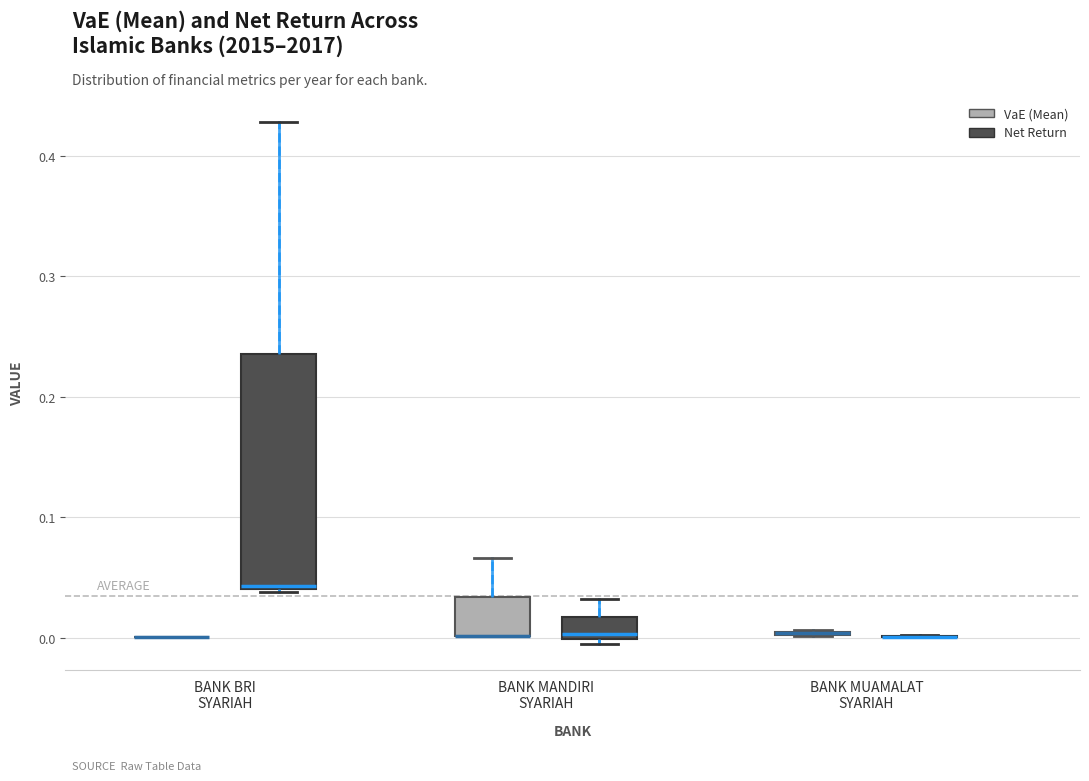

Reading left to right, read every box against the y-axis: the position of its median line, the range the box covers, and the ends of its whiskers. The values are not printed on the chart, so give them approximately, as read against the axis.

BANK BRI SYARIAH (VaE (Mean)): box collapsed to a line at 0.00, whiskers 0.00 to 0.00
BANK BRI SYARIAH (Net Return): median 0.04, box 0.04 to 0.24, whiskers 0.04 to 0.43
BANK MANDIRI SYARIAH (VaE (Mean)): median 0.00 (drawn on the box's lower edge), box 0.00 to 0.03, whiskers 0.00 to 0.07
BANK MANDIRI SYARIAH (Net Return): median 0.00 (just above the box's lower edge), box 0.00 to 0.02, whiskers -0.01 to 0.03
BANK MUAMALAT SYARIAH (VaE (Mean)): box collapsed to a line at 0.00, whiskers 0.00 to 0.01
BANK MUAMALAT SYARIAH (Net Return): box collapsed to a line at 0.00, whiskers 0.00 to 0.00